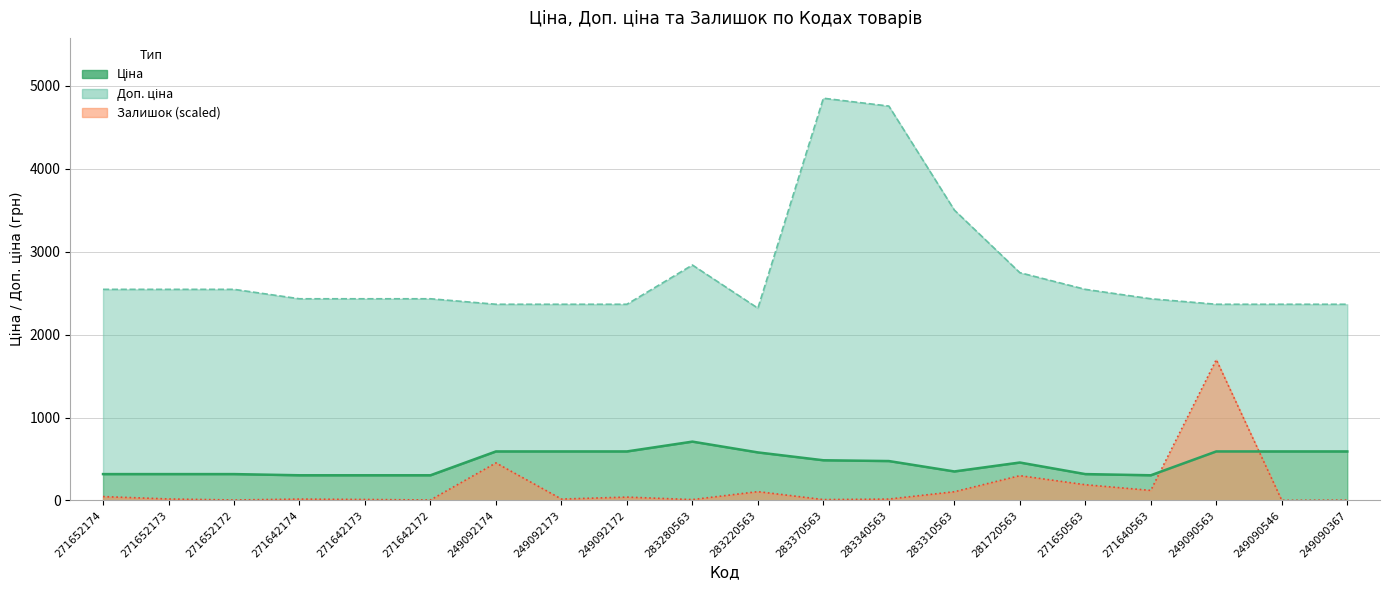

True or false: Залишок and Доп. ціна intersect in this chart.

False